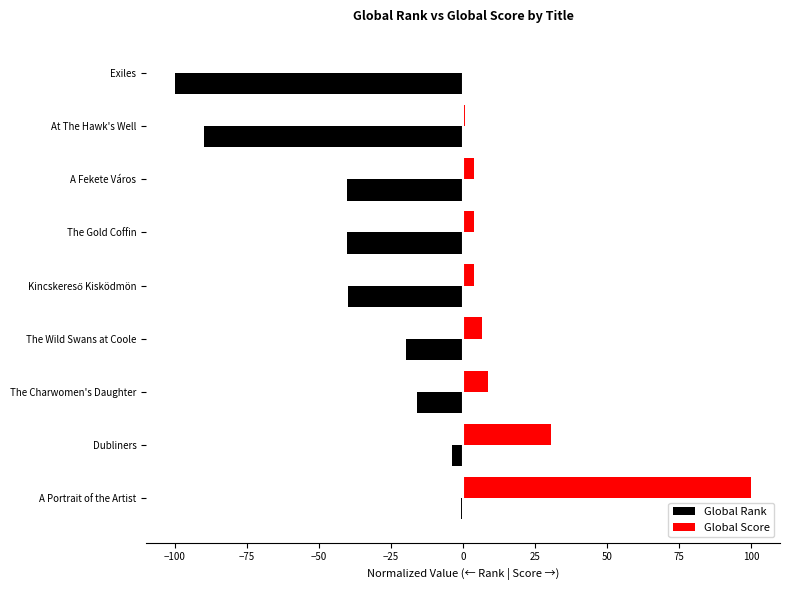

How many distinct data groups are displayed?

2